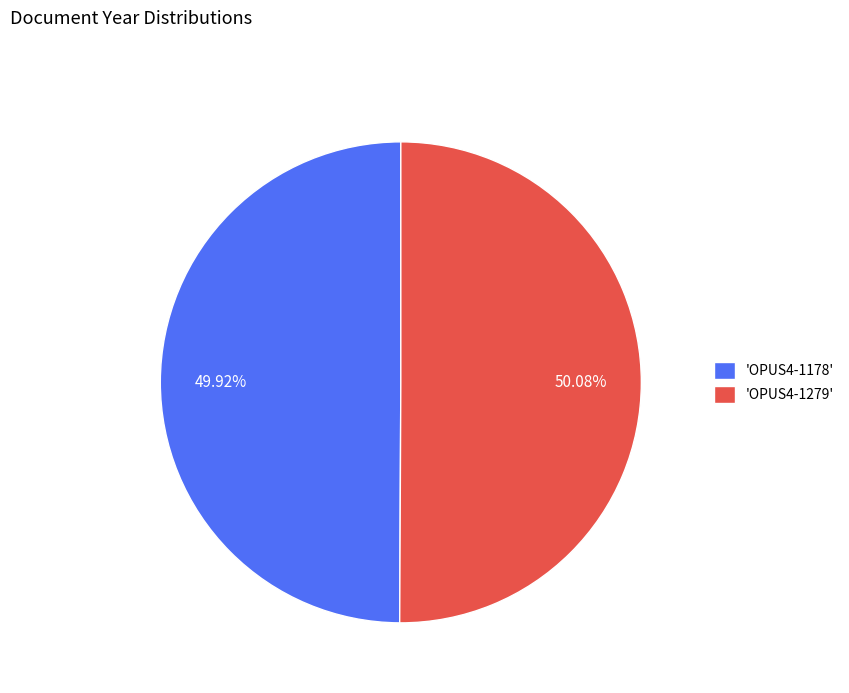

Is there a majority slice in this chart?

Yes